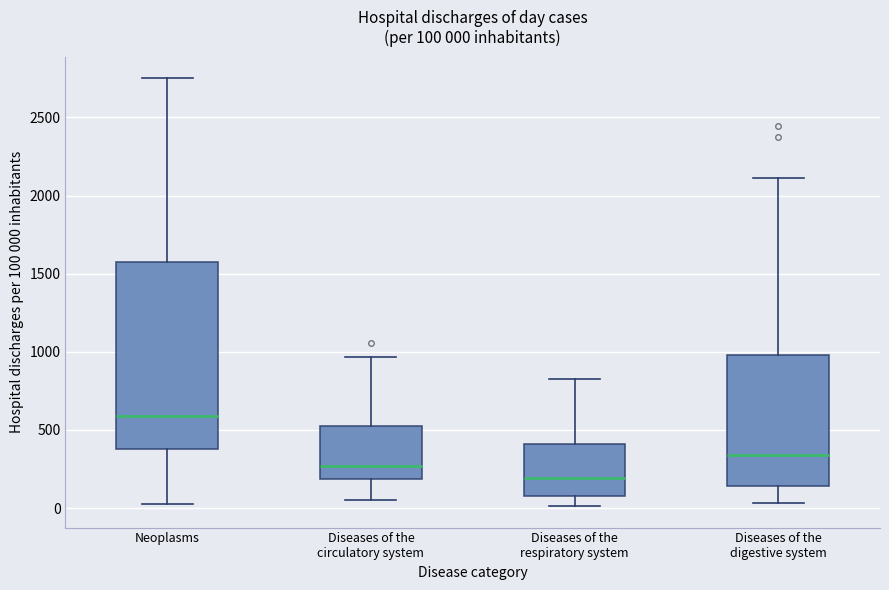

Which box is the tallest, from its lower edge to its upper edge?

Neoplasms